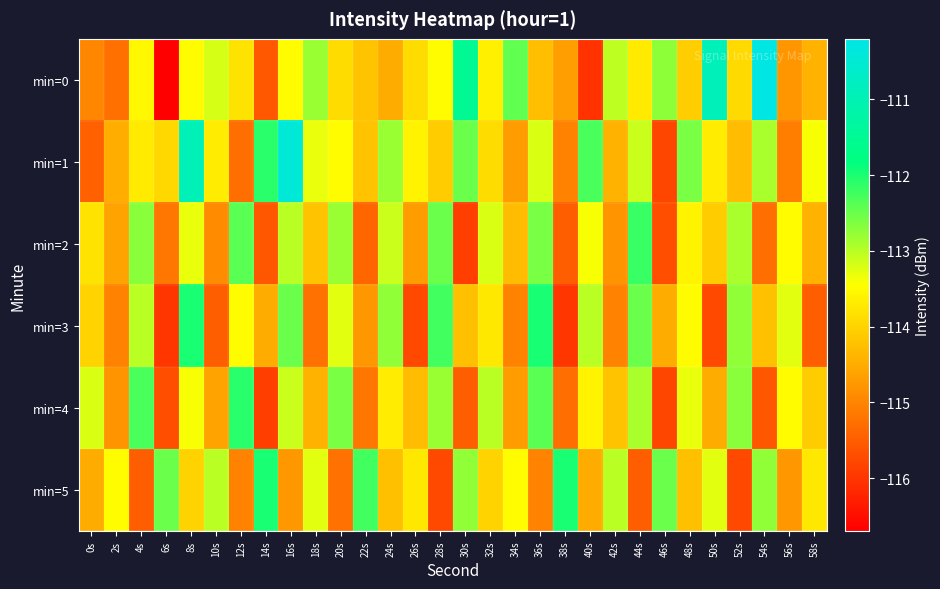

Reading right to left, list all the values displayed in this chart.

min=0: 58s=-114.4	56s=-114.8	54s=-110.3	52s=-113.9	50s=-110.9	48s=-114.1	46s=-112.7	44s=-113.7	42s=-113.0	40s=-116.0	38s=-114.7	36s=-114.3	34s=-112.4	32s=-113.6	30s=-111.5	28s=-113.5	26s=-113.9	24s=-114.5	22s=-114.2	20s=-113.9	18s=-112.8	16s=-113.5	14s=-115.6	12s=-113.8	10s=-113.2	8s=-113.5	6s=-116.7	4s=-113.5	2s=-115.3	0s=-115.0
min=1: 58s=-113.4	56s=-115.1	54s=-112.9	52s=-114.3	50s=-113.7	48s=-112.6	46s=-115.8	44s=-113.1	42s=-114.4	40s=-112.3	38s=-115.0	36s=-113.2	34s=-114.7	32s=-113.9	30s=-112.5	28s=-114.1	26s=-113.6	24s=-112.8	22s=-114.2	20s=-113.5	18s=-113.3	16s=-110.4	14s=-112.1	12s=-115.3	10s=-113.7	8s=-110.9	6s=-114.0	4s=-113.7	2s=-114.5	0s=-115.5
min=2: 58s=-114.4	56s=-113.5	54s=-115.3	52s=-112.9	50s=-114.1	48s=-113.6	46s=-115.7	44s=-112.2	42s=-114.8	40s=-113.4	38s=-115.5	36s=-112.6	34s=-114.3	32s=-113.2	30s=-115.9	28s=-112.5	26s=-114.7	24s=-113.1	22s=-115.4	20s=-112.8	18s=-114.2	16s=-113.0	14s=-115.6	12s=-112.4	10s=-114.9	8s=-113.3	6s=-115.2	4s=-112.7	2s=-114.6	0s=-113.8
min=3: 58s=-115.5	56s=-113.2	54s=-114.2	52s=-112.8	50s=-115.8	48s=-113.5	46s=-114.5	44s=-112.5	42s=-115.0	40s=-113.0	38s=-116.0	36s=-112.0	34s=-115.0	32s=-113.8	30s=-114.2	28s=-112.2	26s=-115.8	24s=-112.8	22s=-114.8	20s=-113.2	18s=-115.2	16s=-112.5	14s=-114.5	12s=-113.5	10s=-115.5	8s=-112.0	6s=-116.0	4s=-113.0	2s=-115.0	0s=-114.0
min=4: 58s=-114.1	56s=-113.5	54s=-115.6	52s=-112.7	50s=-114.5	48s=-113.3	46s=-115.8	44s=-112.9	42s=-114.2	40s=-113.6	38s=-115.3	36s=-112.4	34s=-114.7	32s=-113.0	30s=-115.5	28s=-112.8	26s=-114.3	24s=-113.7	22s=-115.2	20s=-112.6	18s=-114.4	16s=-113.1	14s=-115.9	12s=-112.1	10s=-114.6	8s=-113.4	6s=-115.7	4s=-112.3	2s=-114.8	0s=-113.2
min=5: 58s=-113.8	56s=-114.8	54s=-112.8	52s=-115.8	50s=-113.2	48s=-114.2	46s=-112.5	44s=-115.5	42s=-113.0	40s=-114.5	38s=-112.0	36s=-115.0	34s=-113.5	32s=-114.0	30s=-112.8	28s=-115.8	26s=-113.8	24s=-114.2	22s=-112.2	20s=-115.2	18s=-113.2	16s=-114.8	14s=-112.0	12s=-115.0	10s=-113.0	8s=-114.0	6s=-112.5	4s=-115.5	2s=-113.5	0s=-114.5